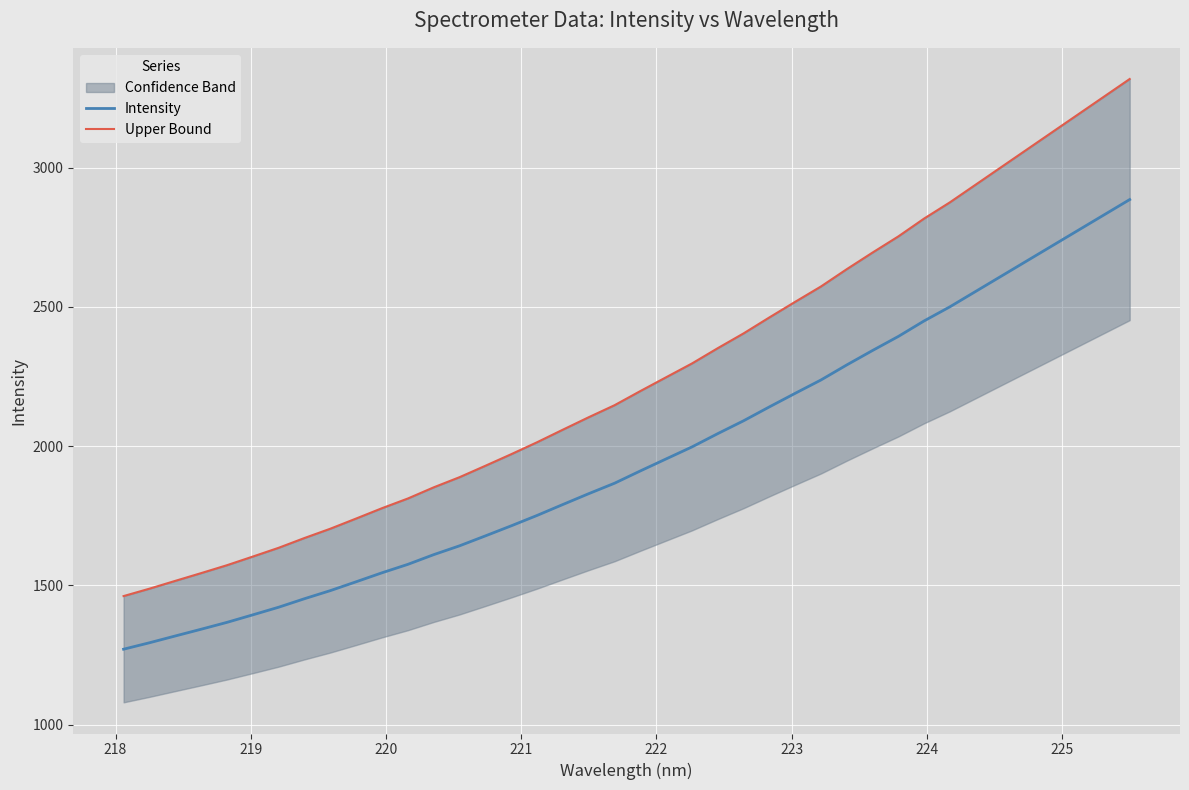

Reading left to right, list all the values displayed in this chart.

Intensity: 1271.2	1294.3	1318.7	1342.9	1367.6	1394.6	1422.0	1452.5	1481.5	1513.4	1545.6	1575.8	1610.6	1642.3	1678.0	1714.0	1751.3	1790.6	1829.4	1866.9	1911.1	1954.2	1997.2	2045.0	2091.1	2140.9	2189.7	2237.6	2291.6	2343.4	2393.9	2449.6	2500.0	2555.0	2610.0	2665.0	2720.0	2775.0	2830.0	2885.0
Upper Bound: 1461.9	1488.5	1516.5	1544.4	1572.7	1603.8	1635.3	1670.4	1703.8	1740.4	1777.4	1812.2	1852.2	1888.7	1929.6	1971.2	2014.0	2059.2	2103.8	2146.9	2197.8	2247.4	2296.8	2351.7	2404.8	2462.1	2518.1	2573.2	2635.3	2695.0	2753.0	2817.1	2875.0	2938.2	3001.5	3064.7	3128.0	3191.2	3254.5	3317.7